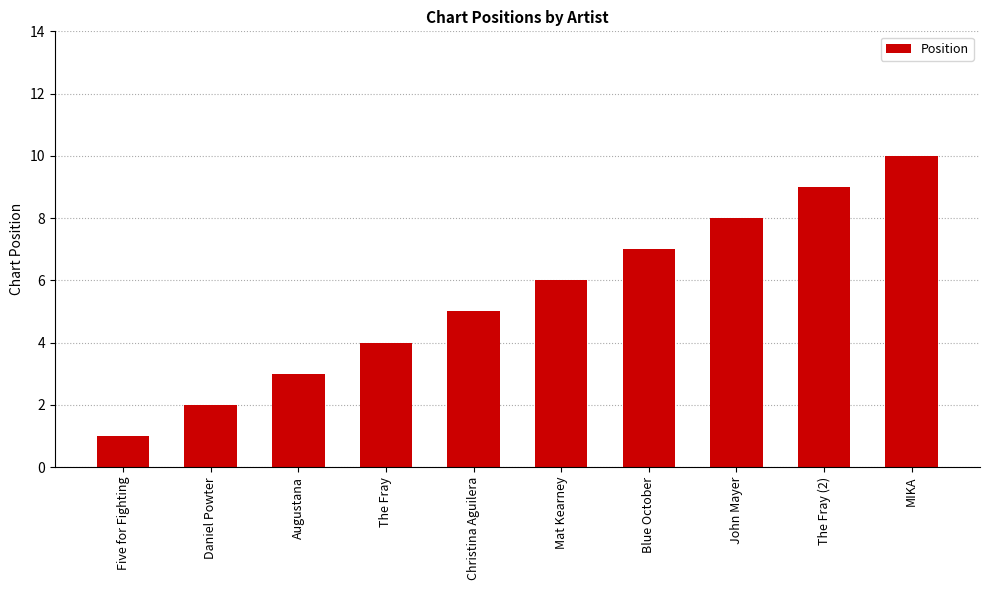

What is the change in value from Five for Fighting to Mat Kearney?

+5